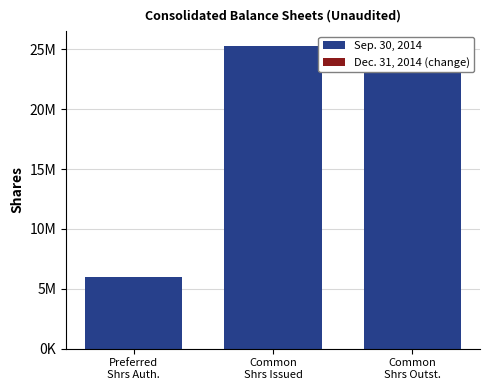

How many bars are there in total?

6